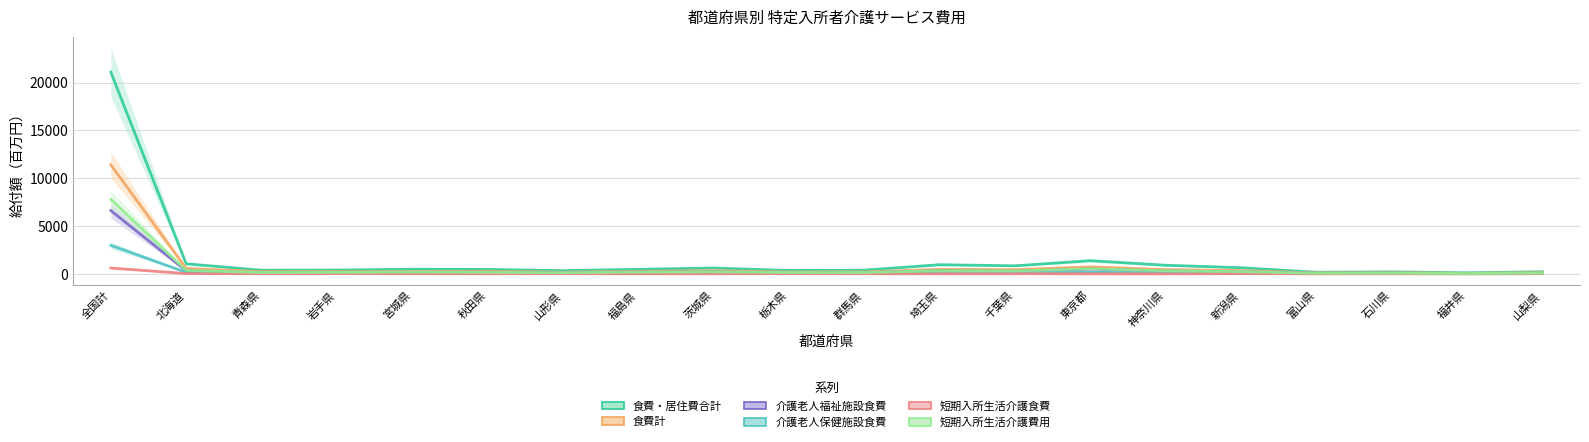

In 短期入所生活介護費用, how many points are lower than both neighbors (excluding endpoints)?

6